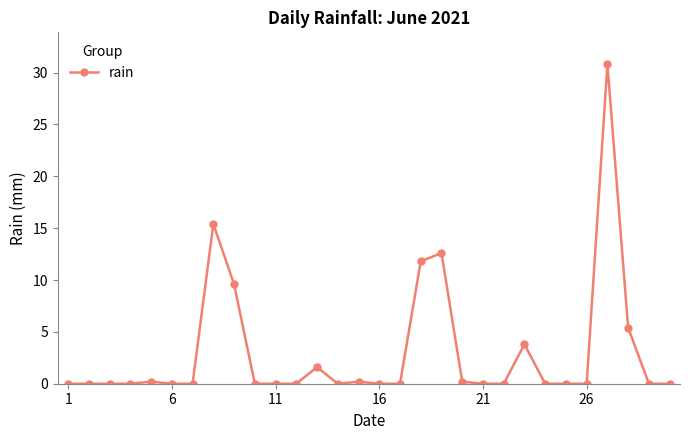

True or false: there are more than 2 points higher than both neighbors.

True